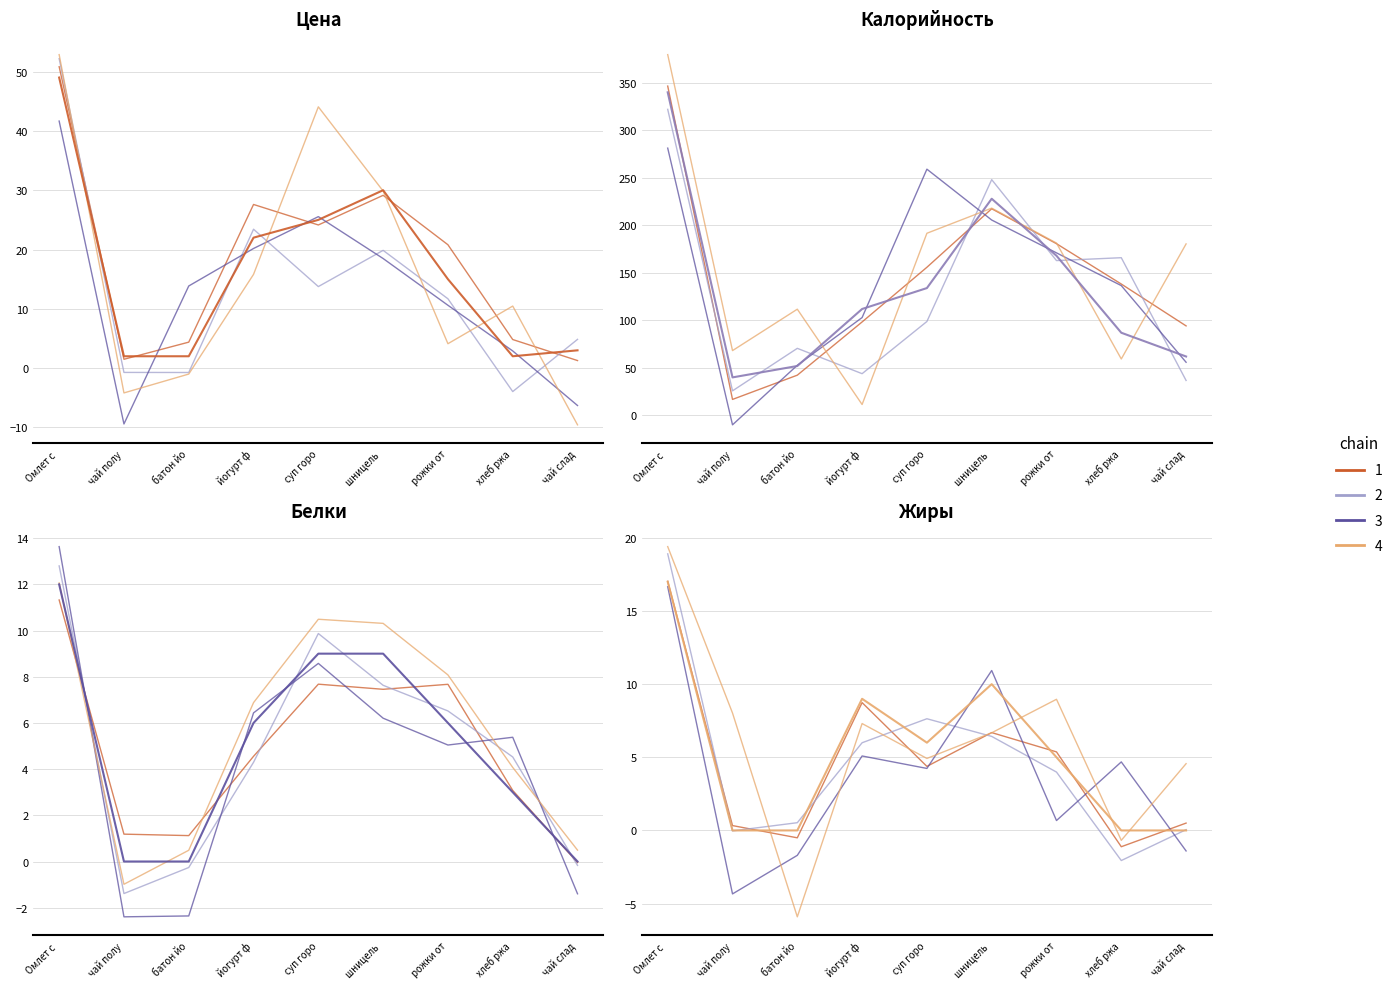

What is the total value across all series at Омлет с?

418